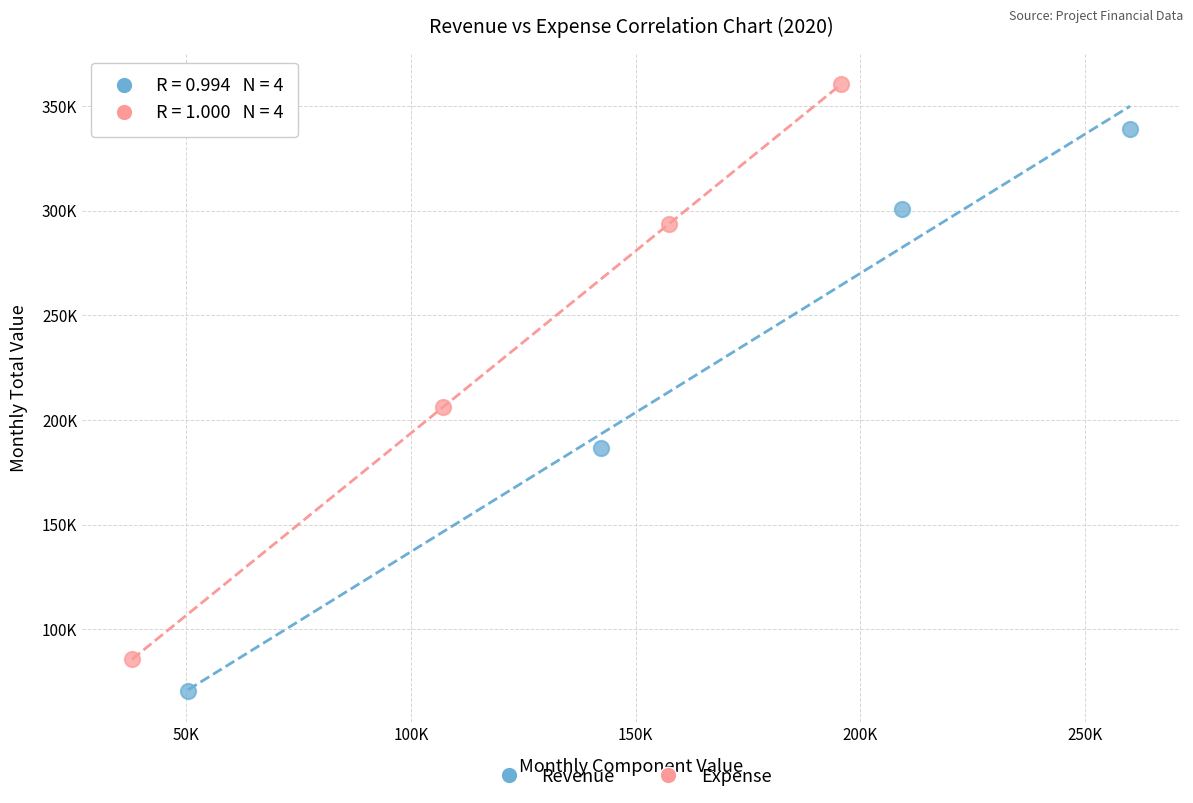

What are all the series names shown in the legend?

Revenue, Expense